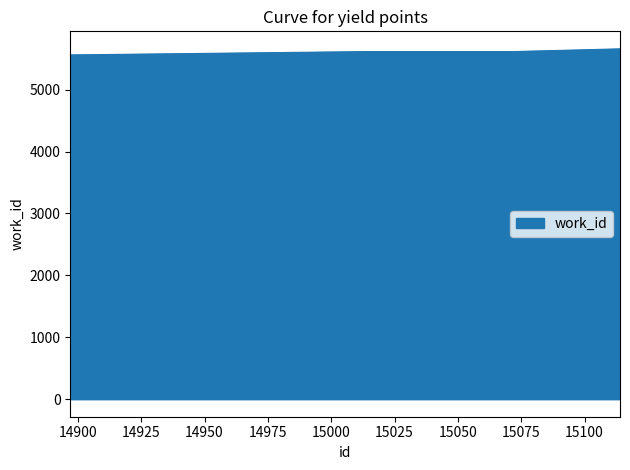

What is the minimum value shown in the chart?

5560